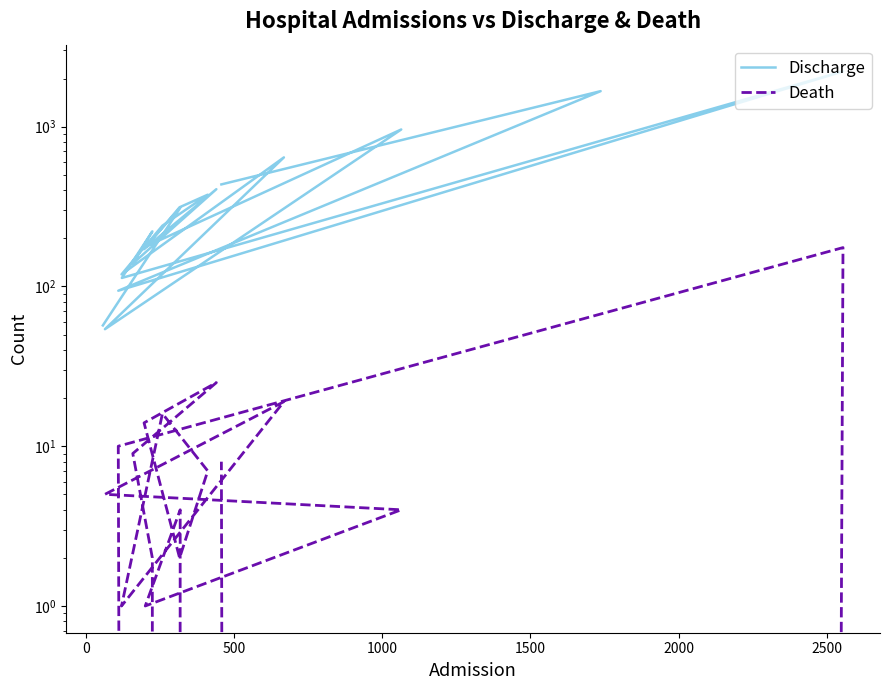

How many positive values does the Death series have?

16